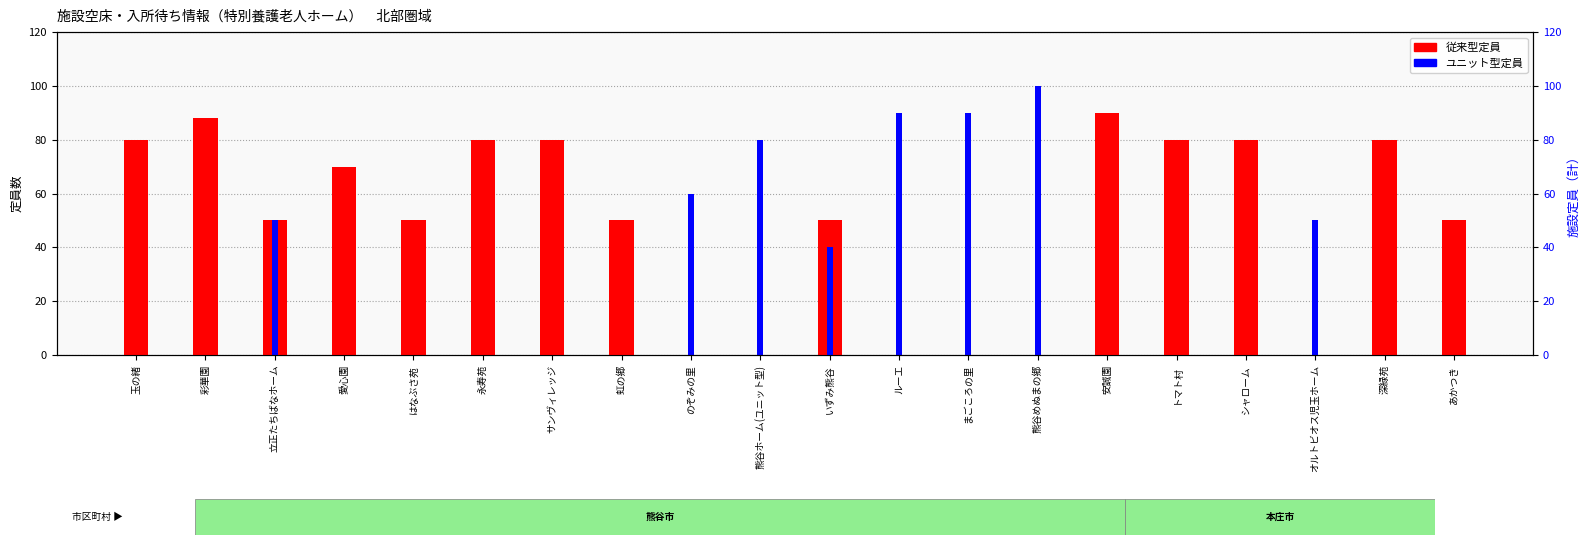

The ユニット型定員 series shows 0 at 深緑苑. True or false?

True